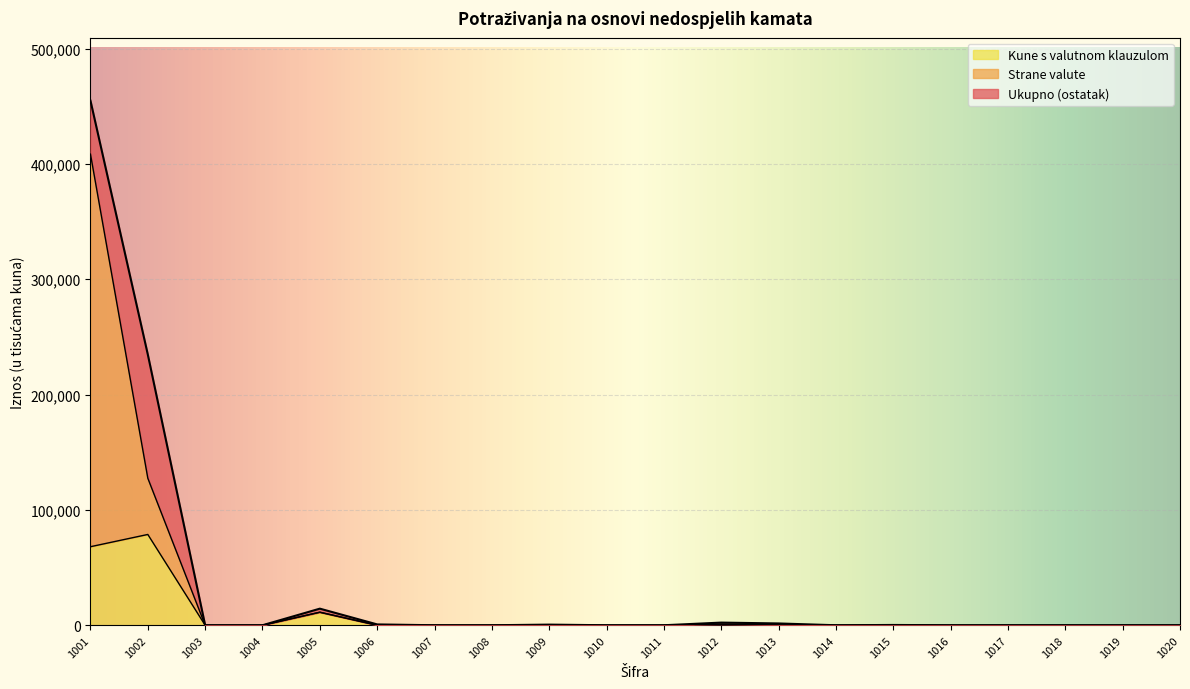

What is the highest value of the Strane valute series?

408448